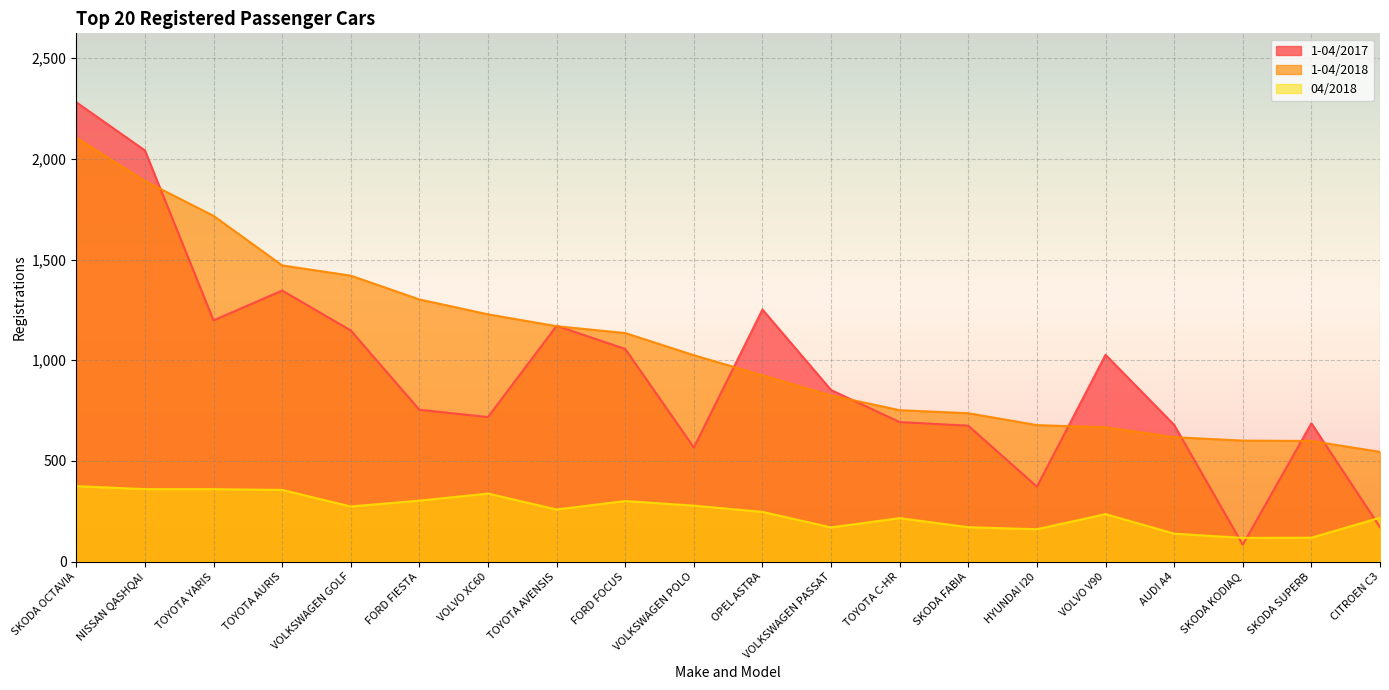

How many times do 1-04/2017 and 1-04/2018 cross each other?

9